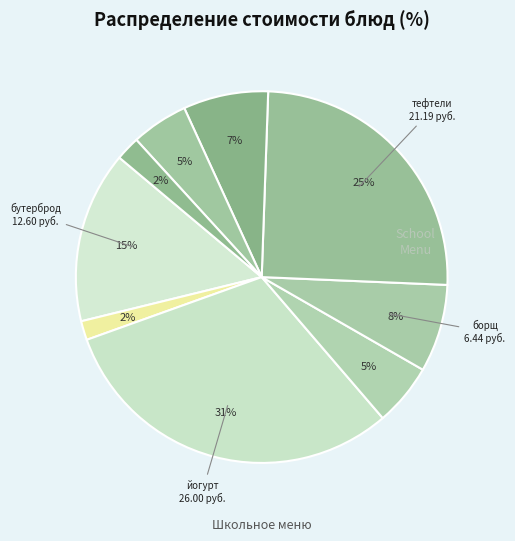

How many slices are in this pie chart?

9